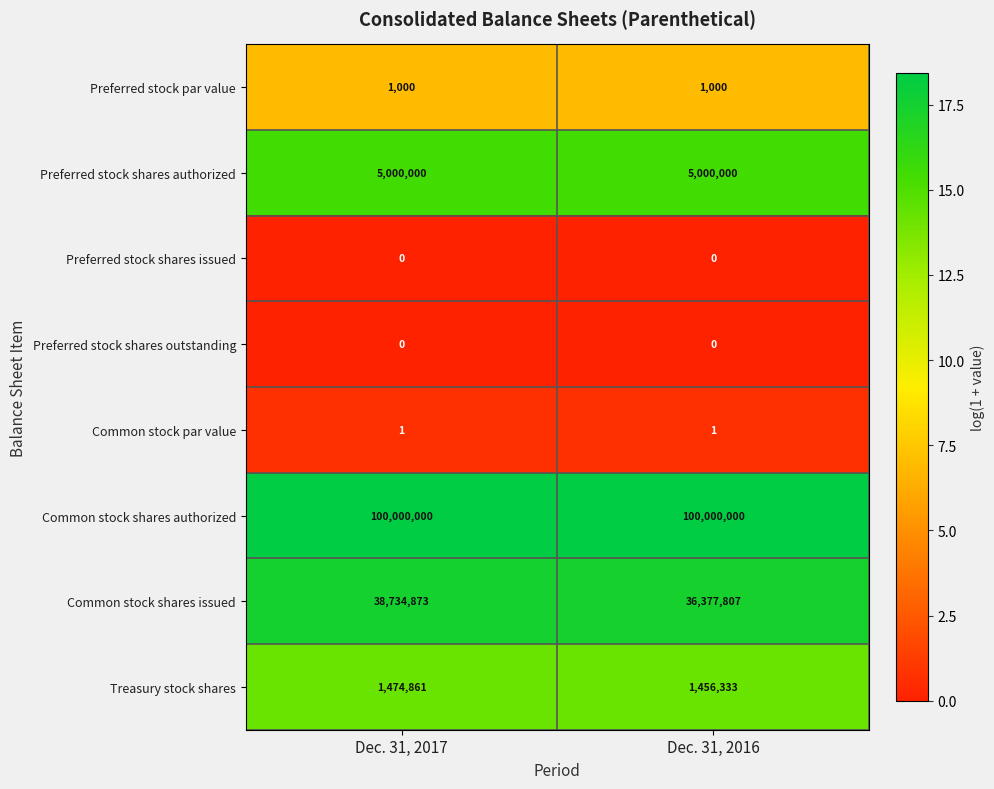

What is the total value across all series at Dec. 31, 2016?

142835141